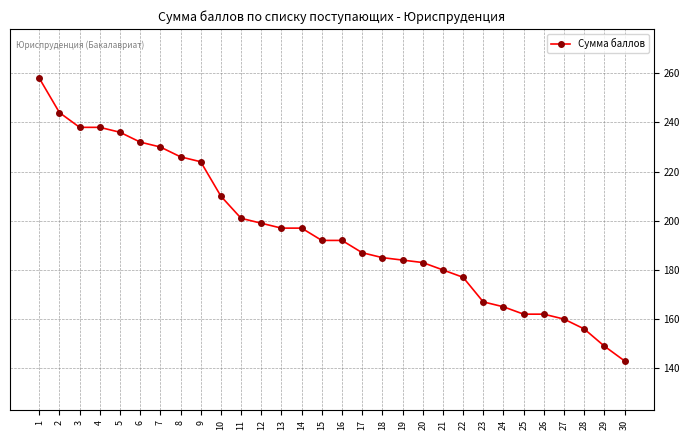

At which category does the chart reach its peak across all series?

1